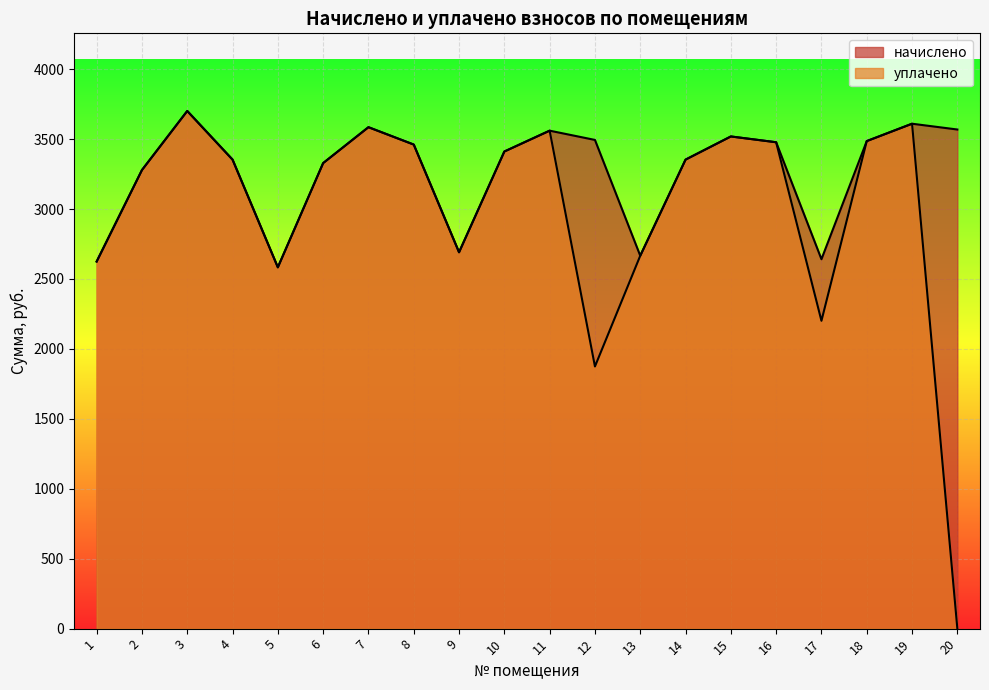

Where is the first local maximum for начислено?

3